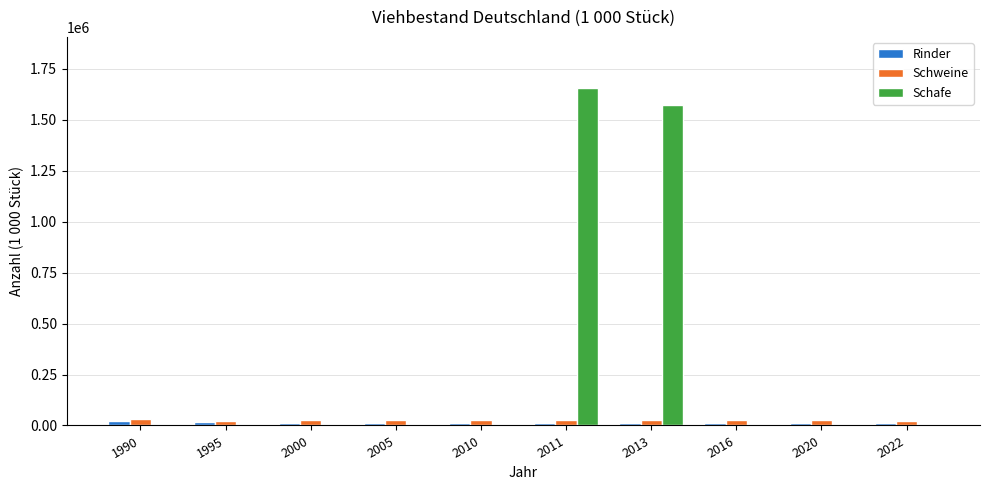

Which series changed the most between 1990 and 2011?

Schafe